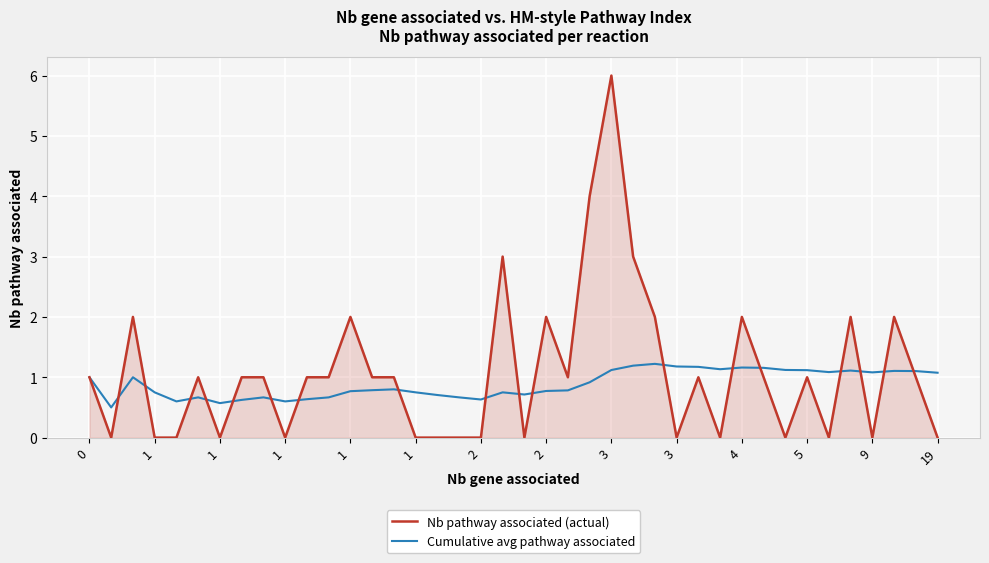

Which series has the widest spread of values?

Nb pathway associated (actual)